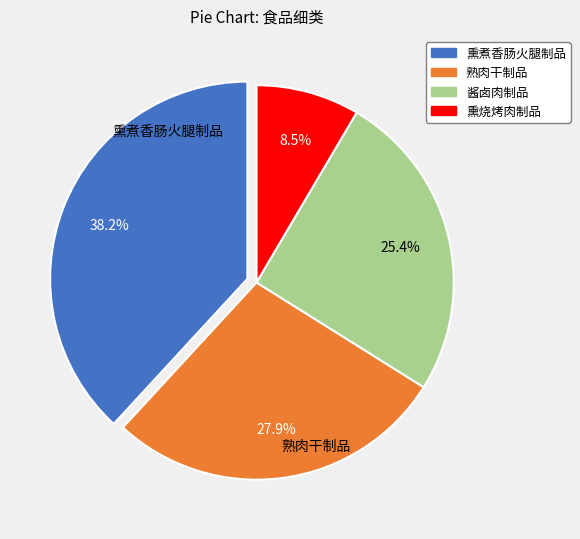

How many slices are in this pie chart?

4